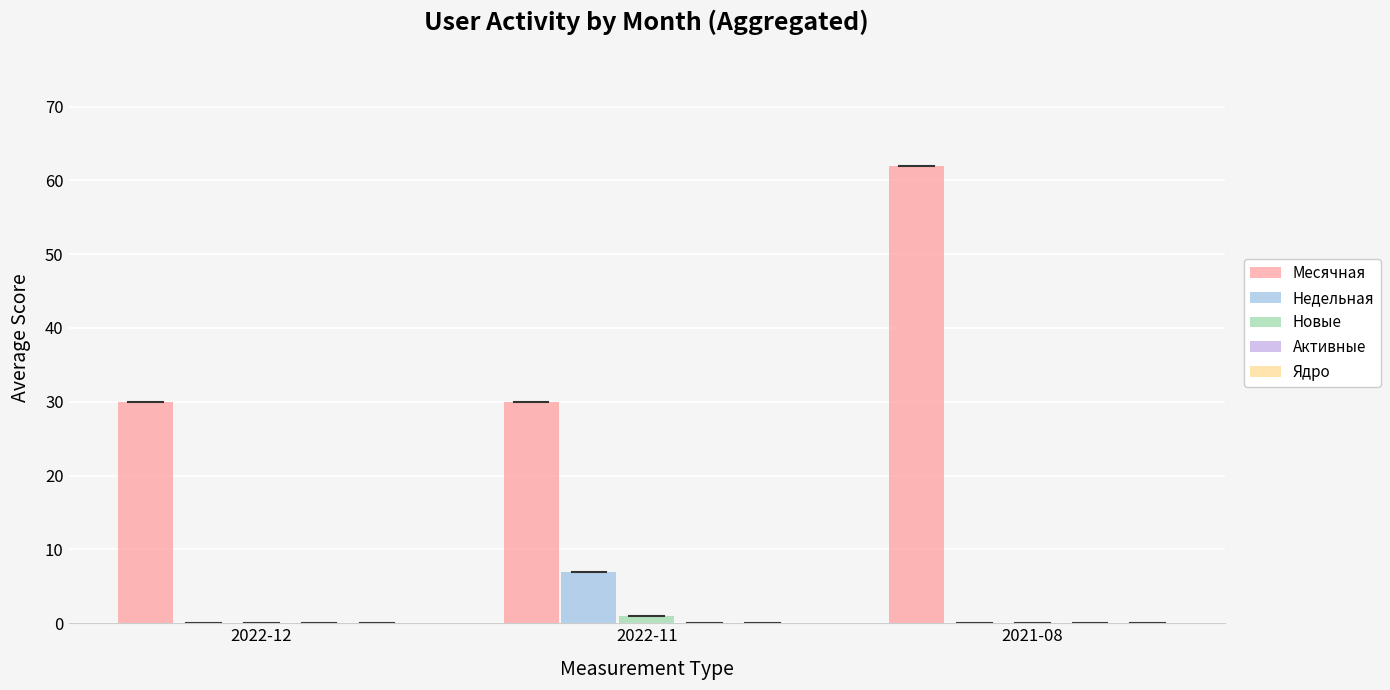

At which label does Месячная reach its peak?

2021-08